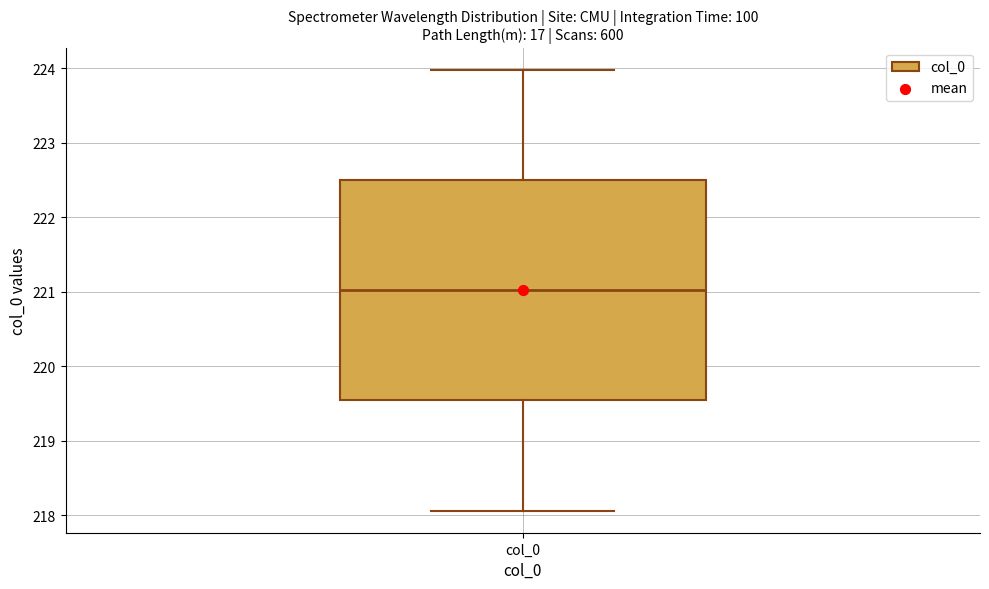

Transcribe this box plot: give where the median line is, the range the box spans, and where the two whiskers end, as read against the y-axis. The values are not printed on the chart, so give them approximately, as read against the axis.

median 221.0, box 219.5 to 222.5, whiskers 218.1 to 224.0